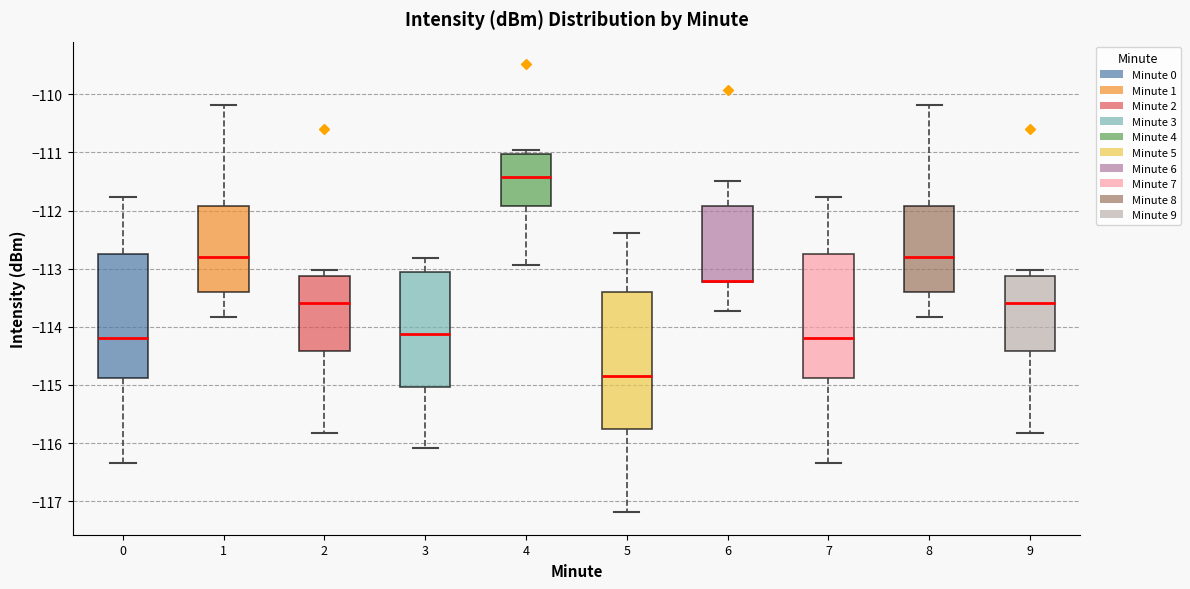

Comparing the boxes themselves (not the whiskers), which one is the tallest?

5